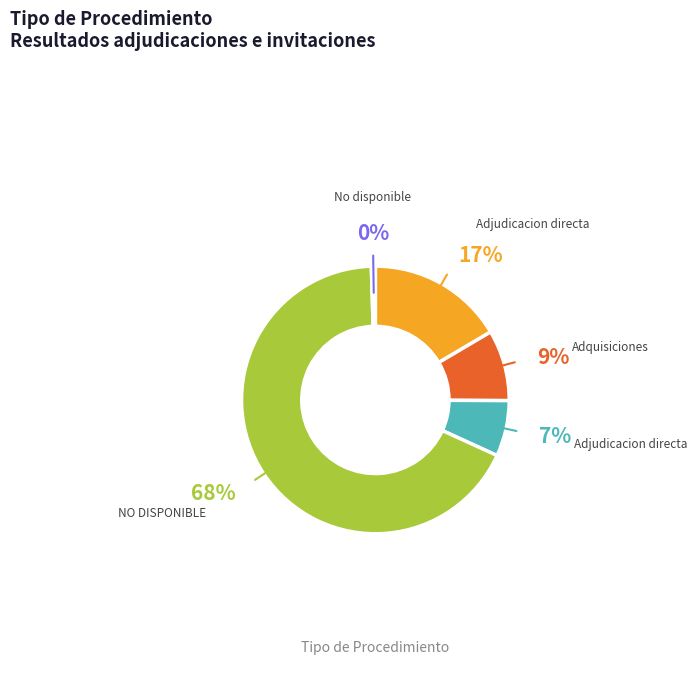

Does any single category account for the majority?

Yes